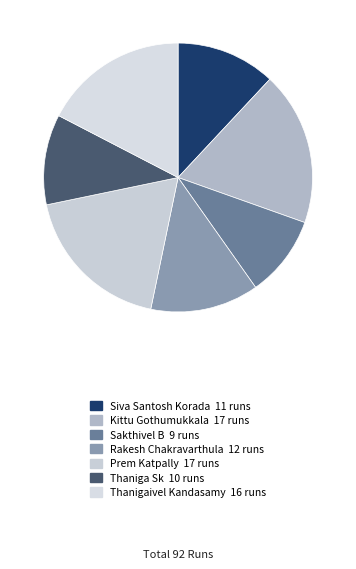

What is the largest slice in the pie chart?

Kittu Gothumukkala